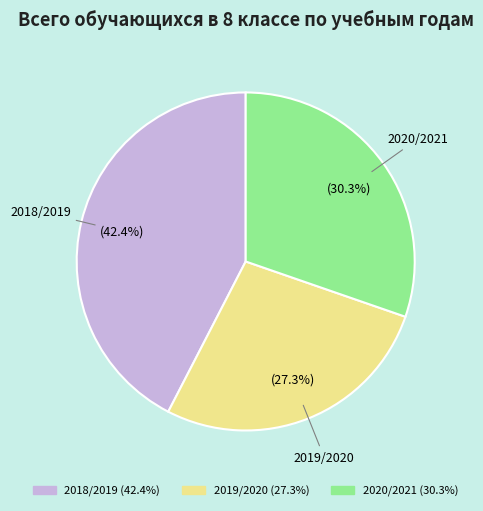

Is there a majority slice in this chart?

No